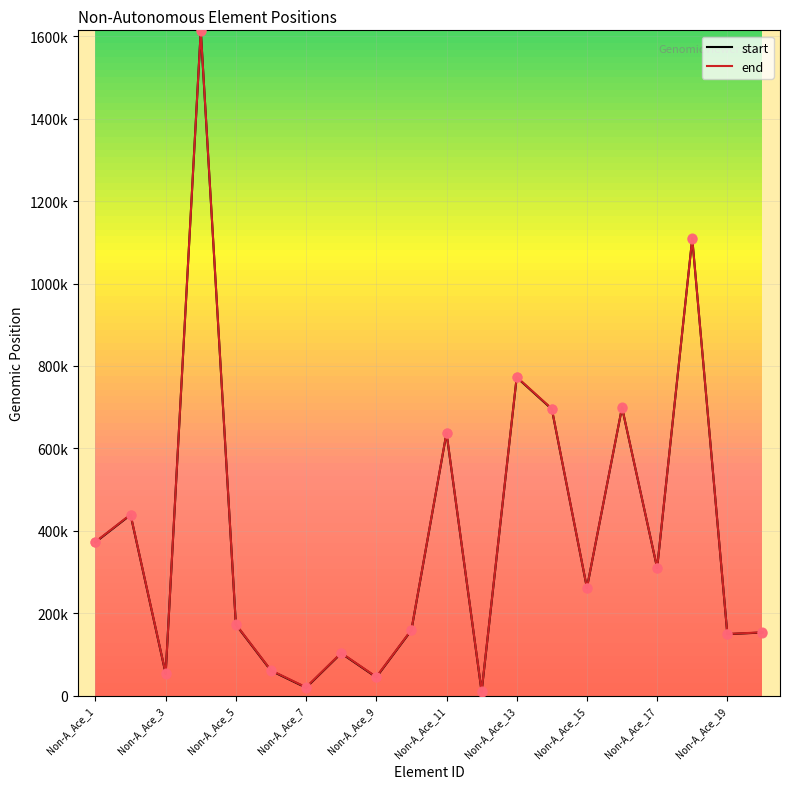

At which category is the sum across all series the highest?

Non-A_Ace_4